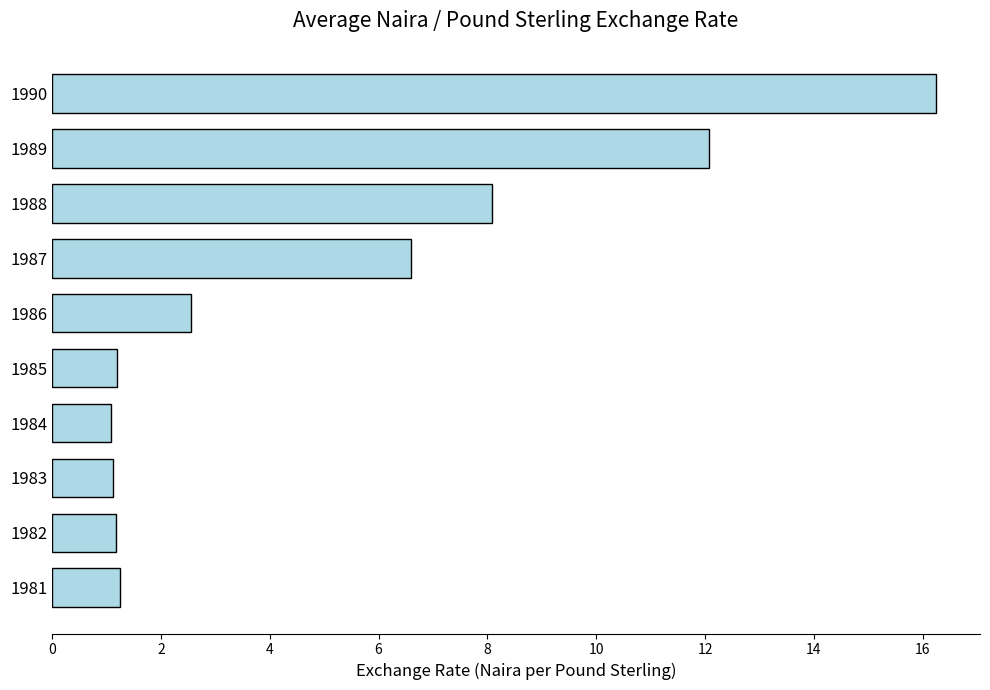

Which label corresponds to the largest value in the chart?

1990